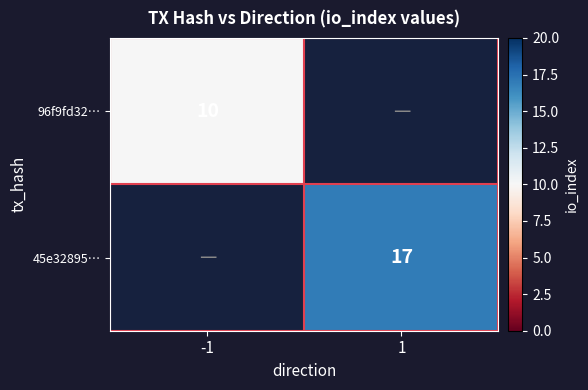

Is it true that 45e32895… equals 17 at 1?

True